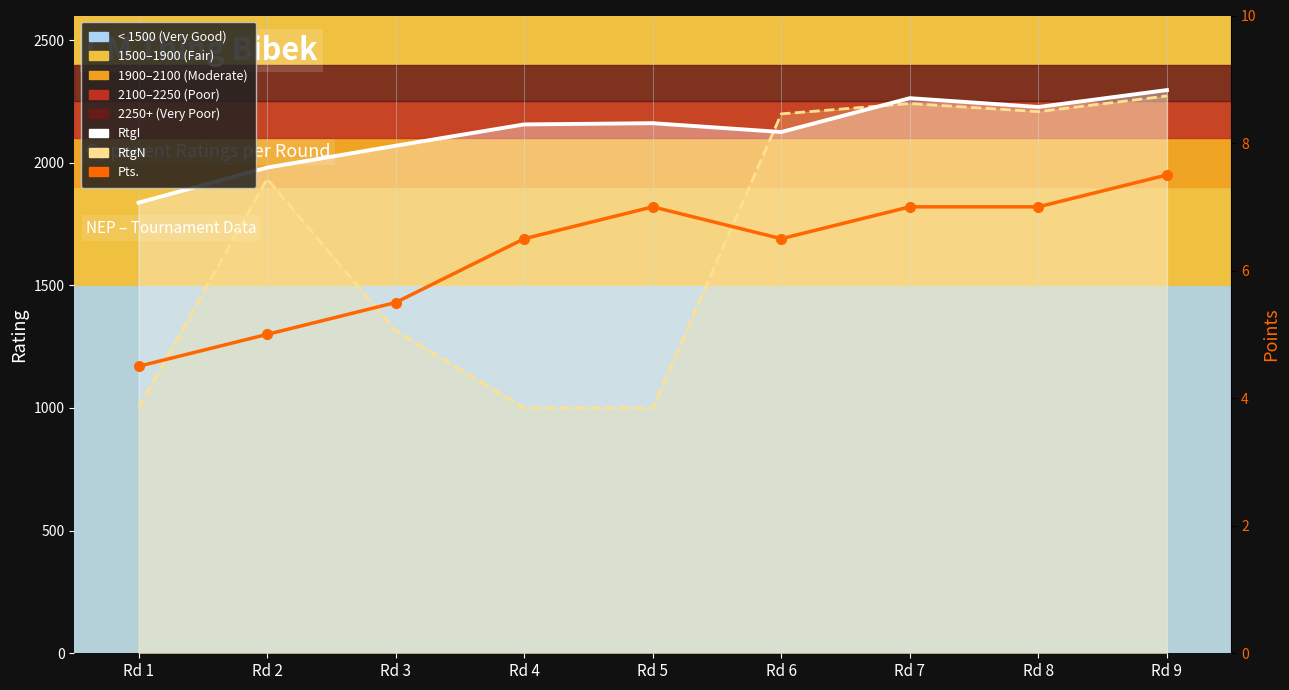

What is the average value?

6.3